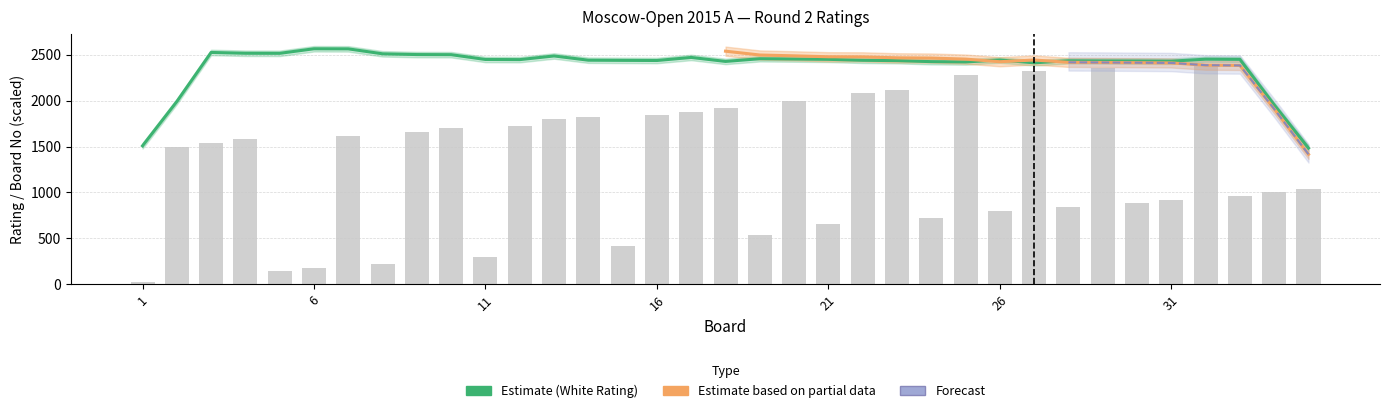

Which series has the widest spread of values?

White Rating